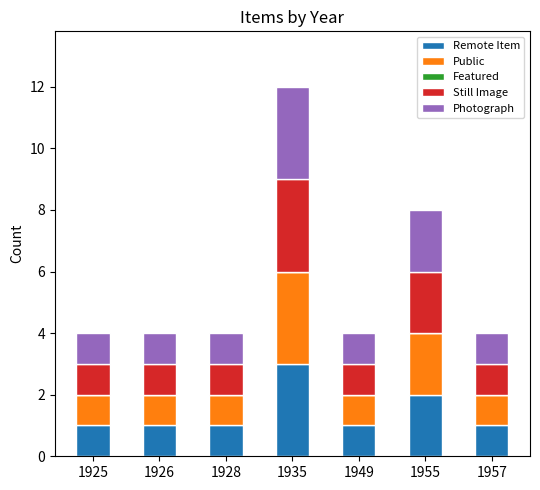

What is the sum of all Remote Item values?

10